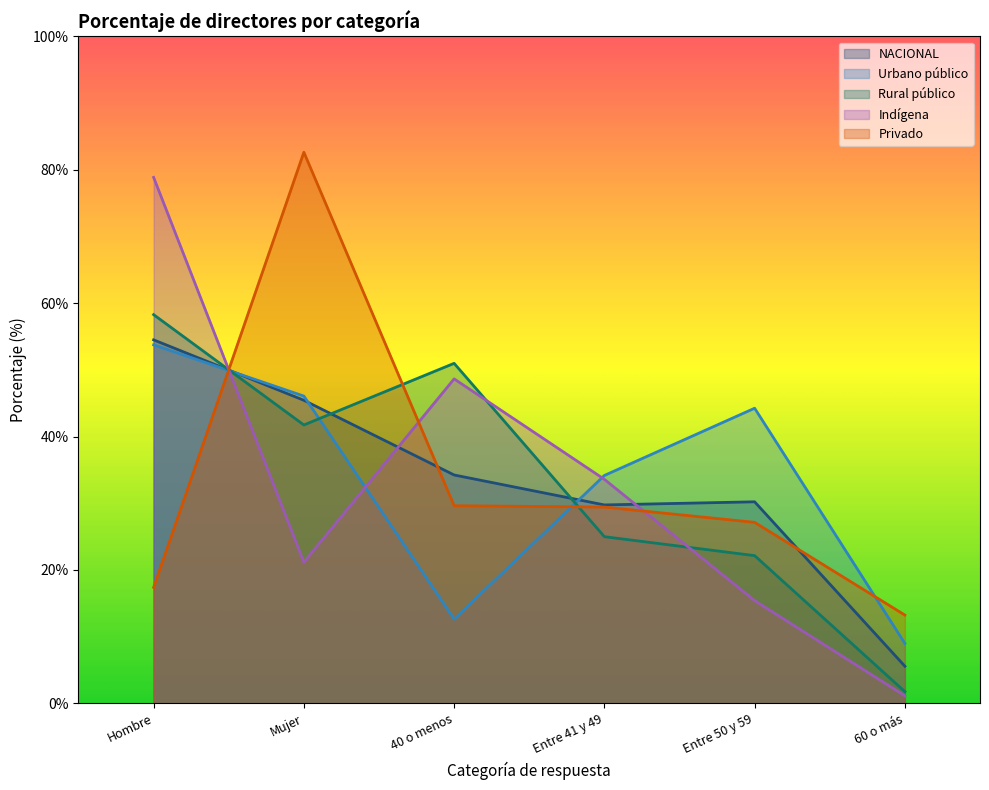

At which category does Rural público reach its first local valley?

Mujer